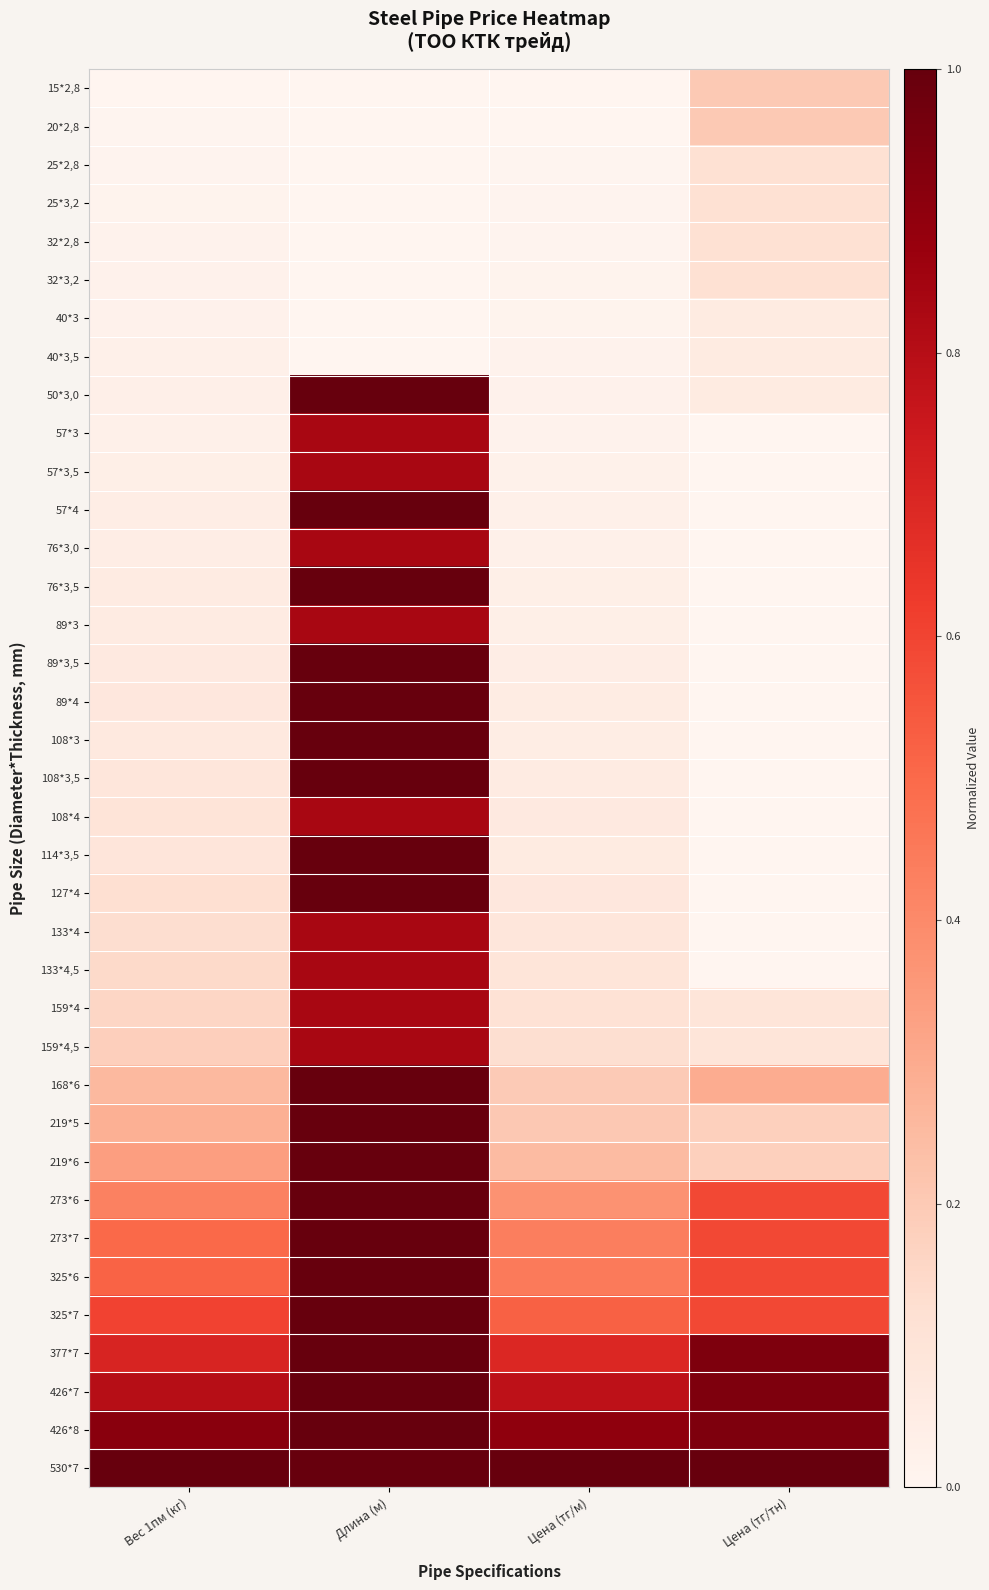

Which series has the largest total across all categories?

530*7